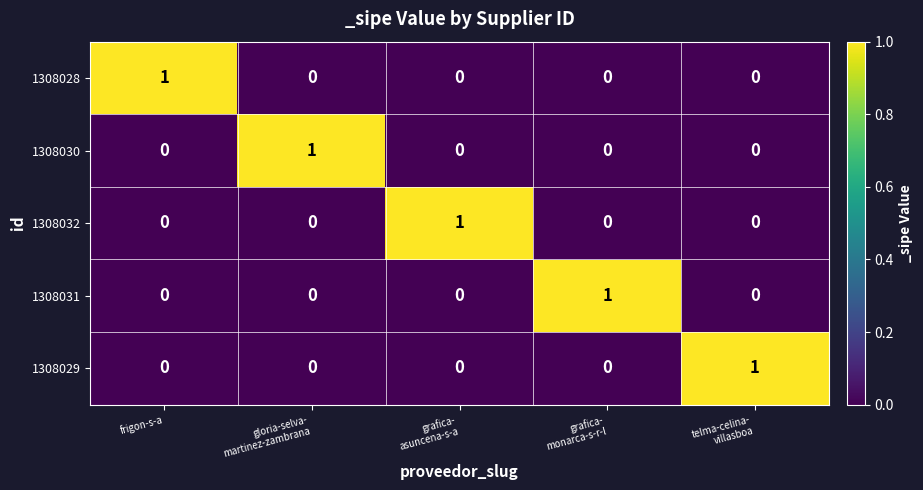

At how many categories does at least one series exceed 0?

5